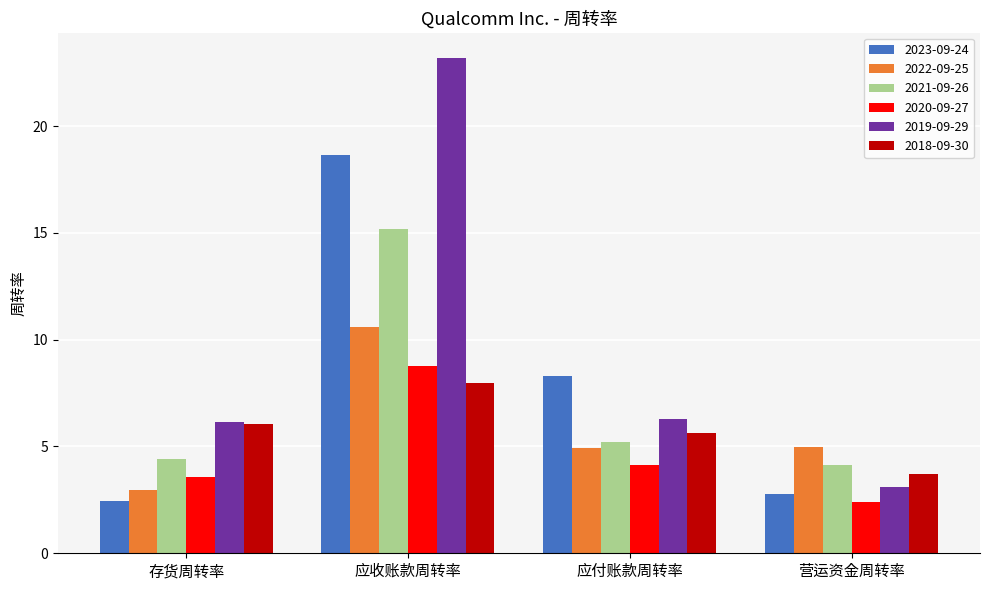

At how many categories does at least one series exceed 22?

1